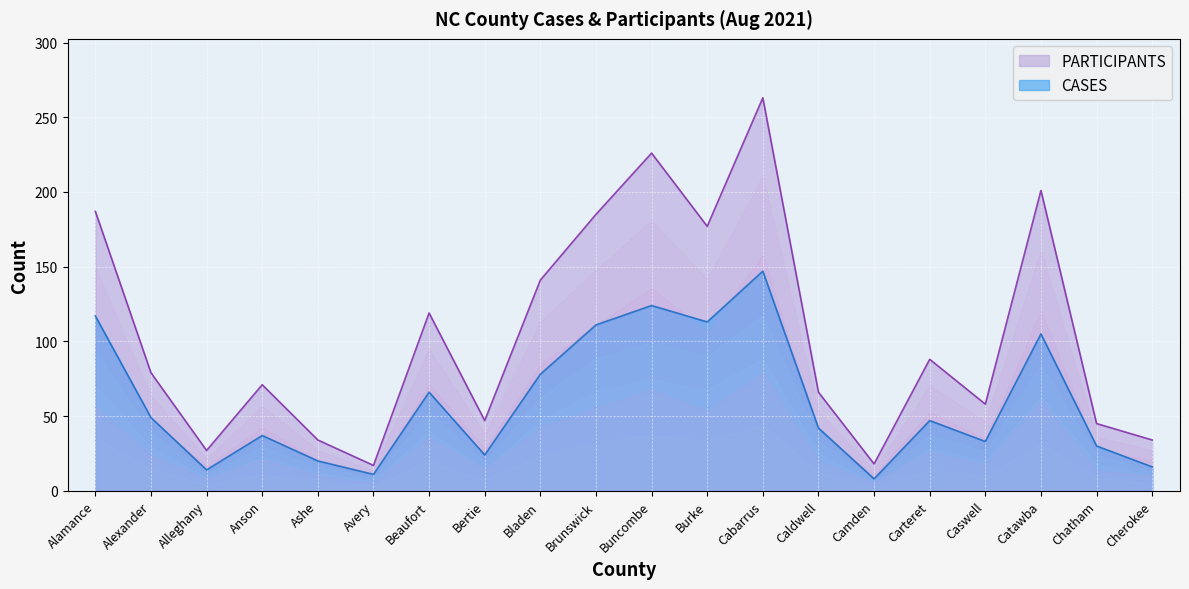

Reading left to right, extract all data points from this chart.

CASES: Alamance=117	Alexander=49	Alleghany=14	Anson=37	Ashe=20	Avery=11	Beaufort=66	Bertie=24	Bladen=78	Brunswick=111	Buncombe=124	Burke=113	Cabarrus=147	Caldwell=42	Camden=8	Carteret=47	Caswell=33	Catawba=105	Chatham=30	Cherokee=16
PARTICIPANTS: Alamance=187	Alexander=79	Alleghany=27	Anson=71	Ashe=34	Avery=17	Beaufort=119	Bertie=47	Bladen=141	Brunswick=185	Buncombe=226	Burke=177	Cabarrus=263	Caldwell=66	Camden=18	Carteret=88	Caswell=58	Catawba=201	Chatham=45	Cherokee=34